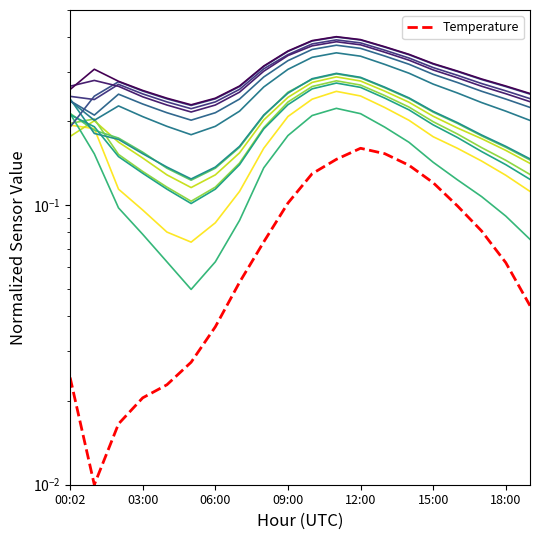

Between 19 and 6, which is larger?

19